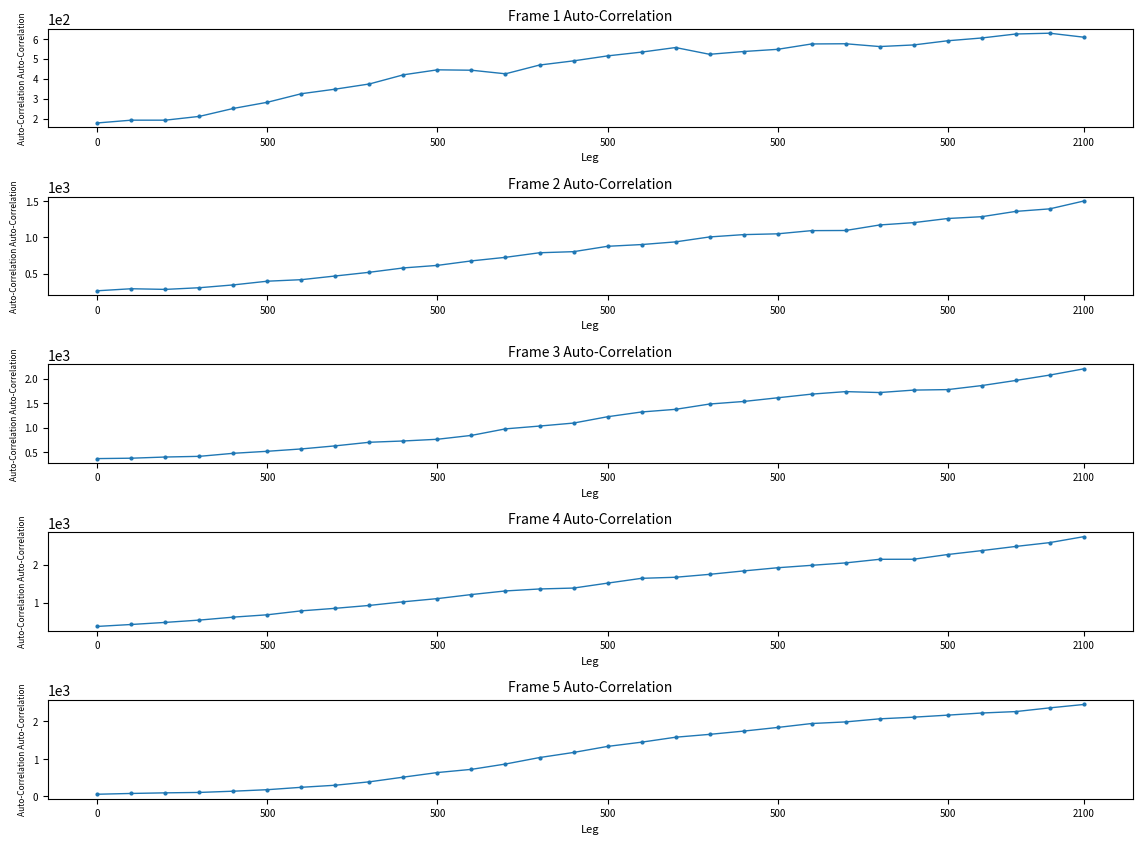

What is the minimum value shown in the chart?

46